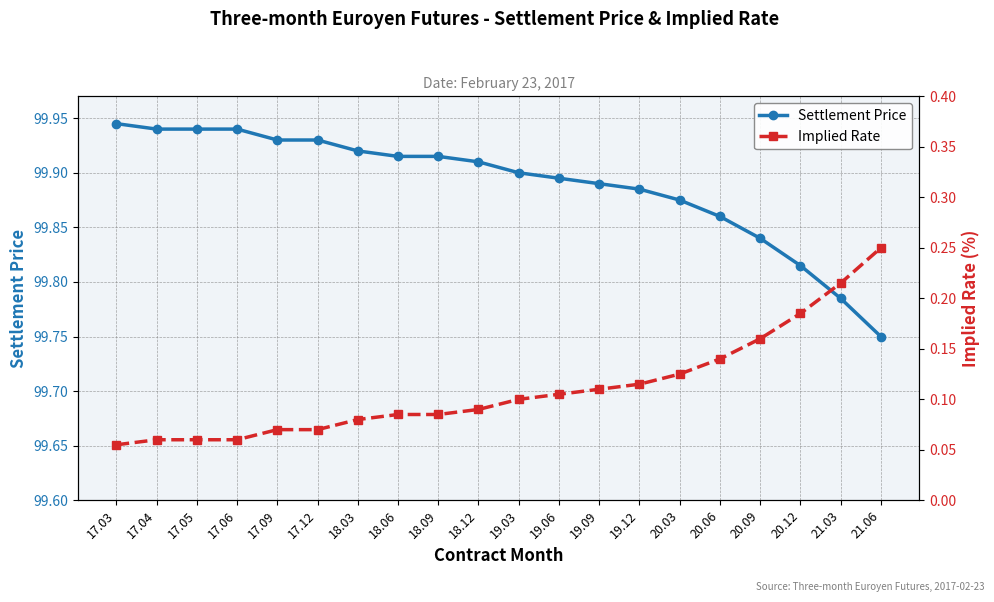

Reading left to right, list all the values displayed in this chart.

Settlement Price: 17.03=99.9	17.04=99.9	17.05=99.9	17.06=99.9	17.09=99.9	17.12=99.9	18.03=99.9	18.06=99.9	18.09=99.9	18.12=99.9	19.03=99.9	19.06=99.9	19.09=99.9	19.12=99.9	20.03=99.9	20.06=99.9	20.09=99.8	20.12=99.8	21.03=99.8	21.06=99.8
Implied Rate: 17.03=0.1	17.04=0.1	17.05=0.1	17.06=0.1	17.09=0.1	17.12=0.1	18.03=0.1	18.06=0.1	18.09=0.1	18.12=0.1	19.03=0.1	19.06=0.1	19.09=0.1	19.12=0.1	20.03=0.1	20.06=0.1	20.09=0.2	20.12=0.2	21.03=0.2	21.06=0.2